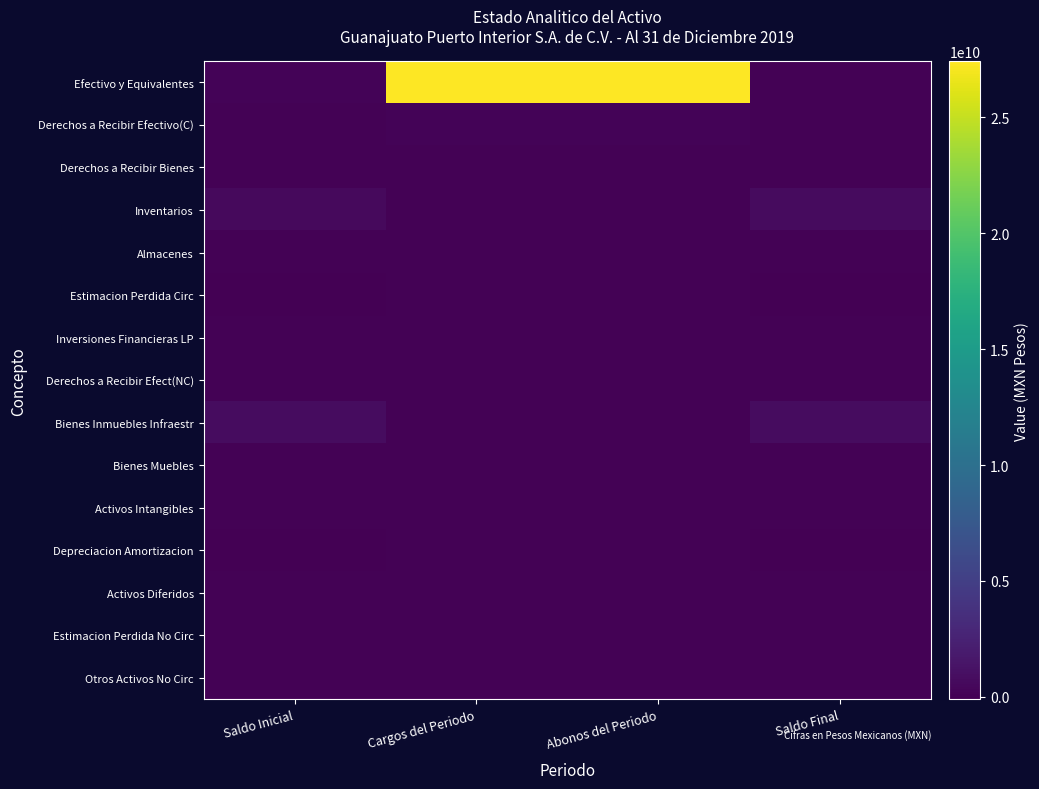

At which category is the sum across all series the highest?

Cargos del Periodo